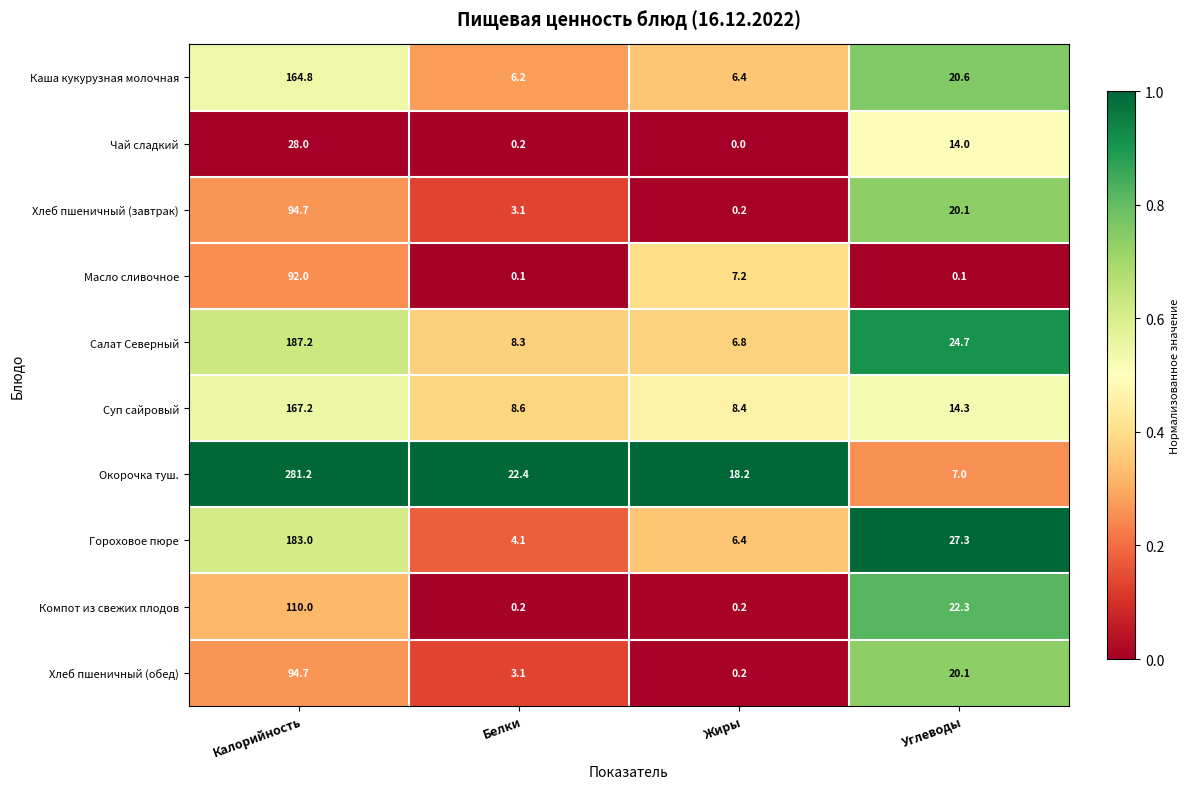

List the labels in order of Каша кукурузная молочная value, largest first.

Калорийность, Углеводы, Жиры, Белки